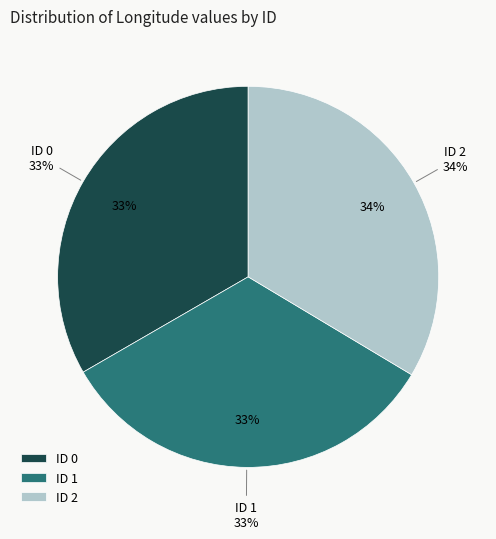

Do 2 and 0 together represent more than half of the pie?

Yes